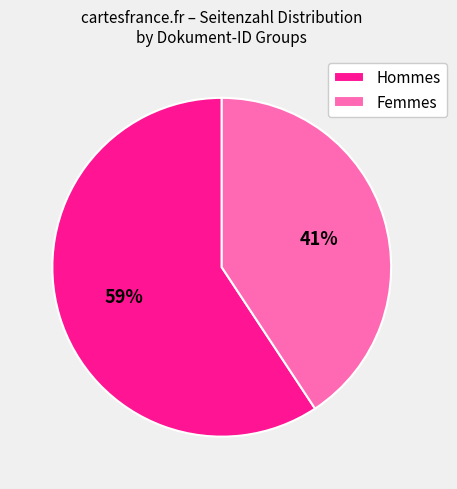

To the nearest percent, what is the average slice percentage?

50%